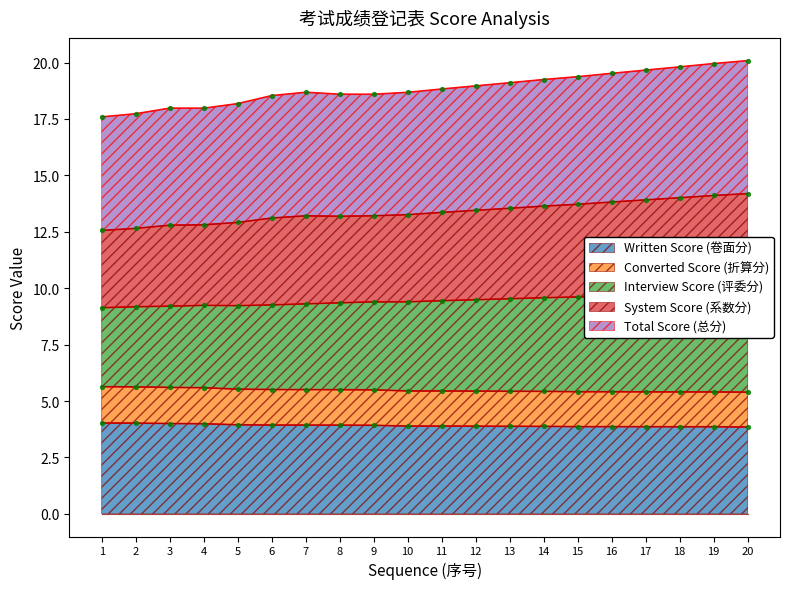

The Written Score (卷面分) series shows 3.9 at 13. True or false?

True